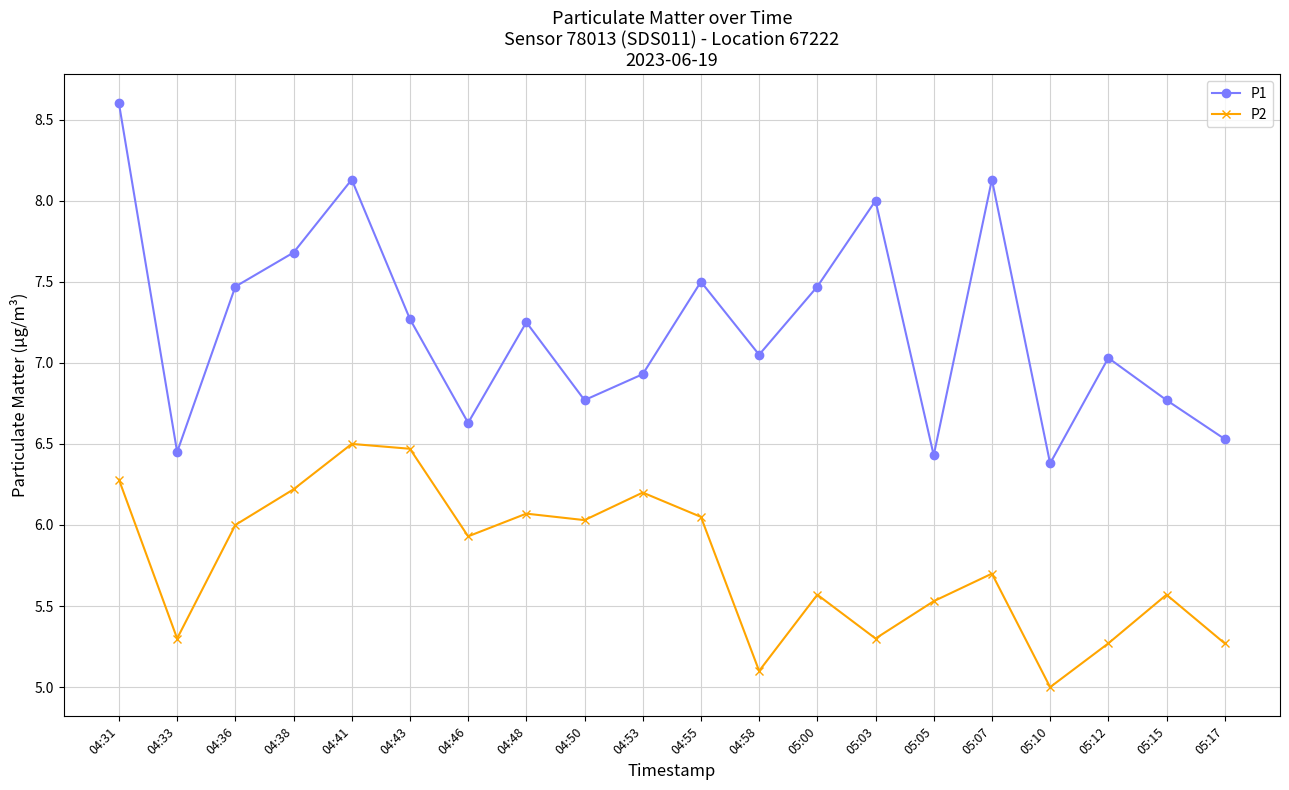

Rank the series at 05:00 from highest to lowest value.

P1, P2